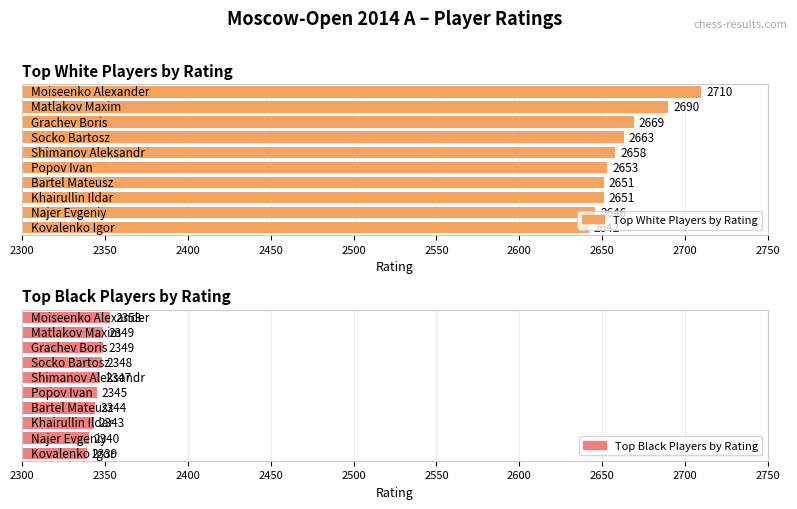

At which category is the sum across all series the highest?

Moiseenko Alexander